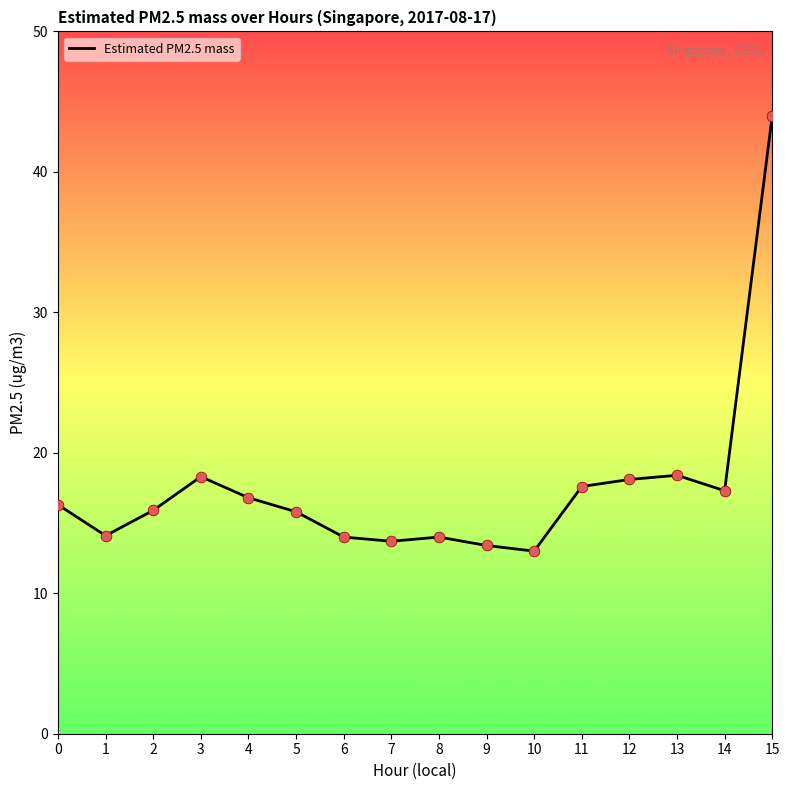

What is the change in value from 1 to 7?

-0.4